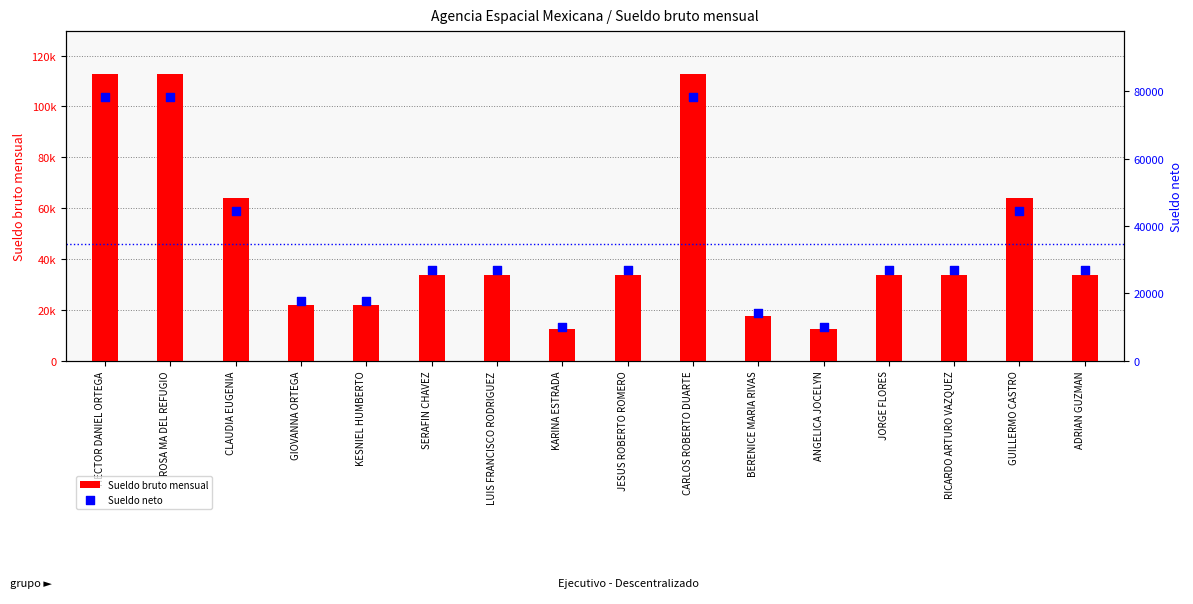

What is the total value across all series at ANGELICA JOCELYN?

22183.2